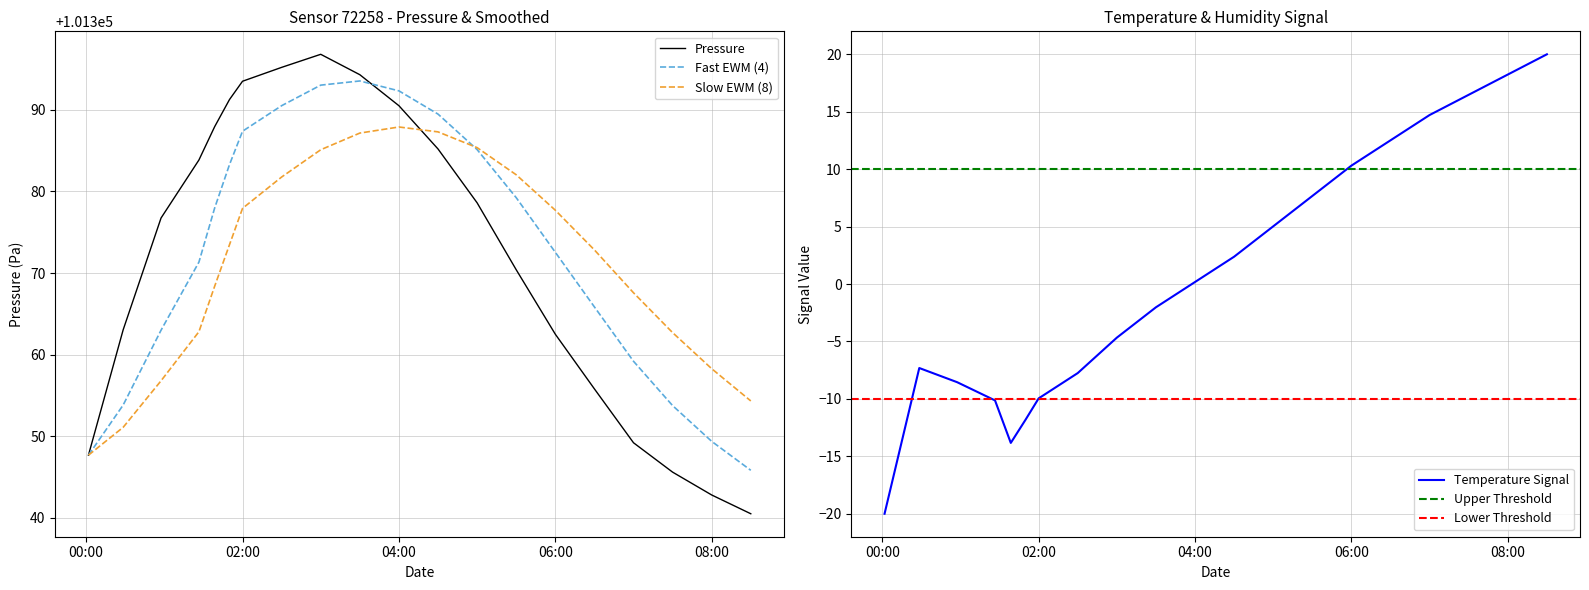

True or false: Temperature Signal has a value of 26.2 at 08:00.

False